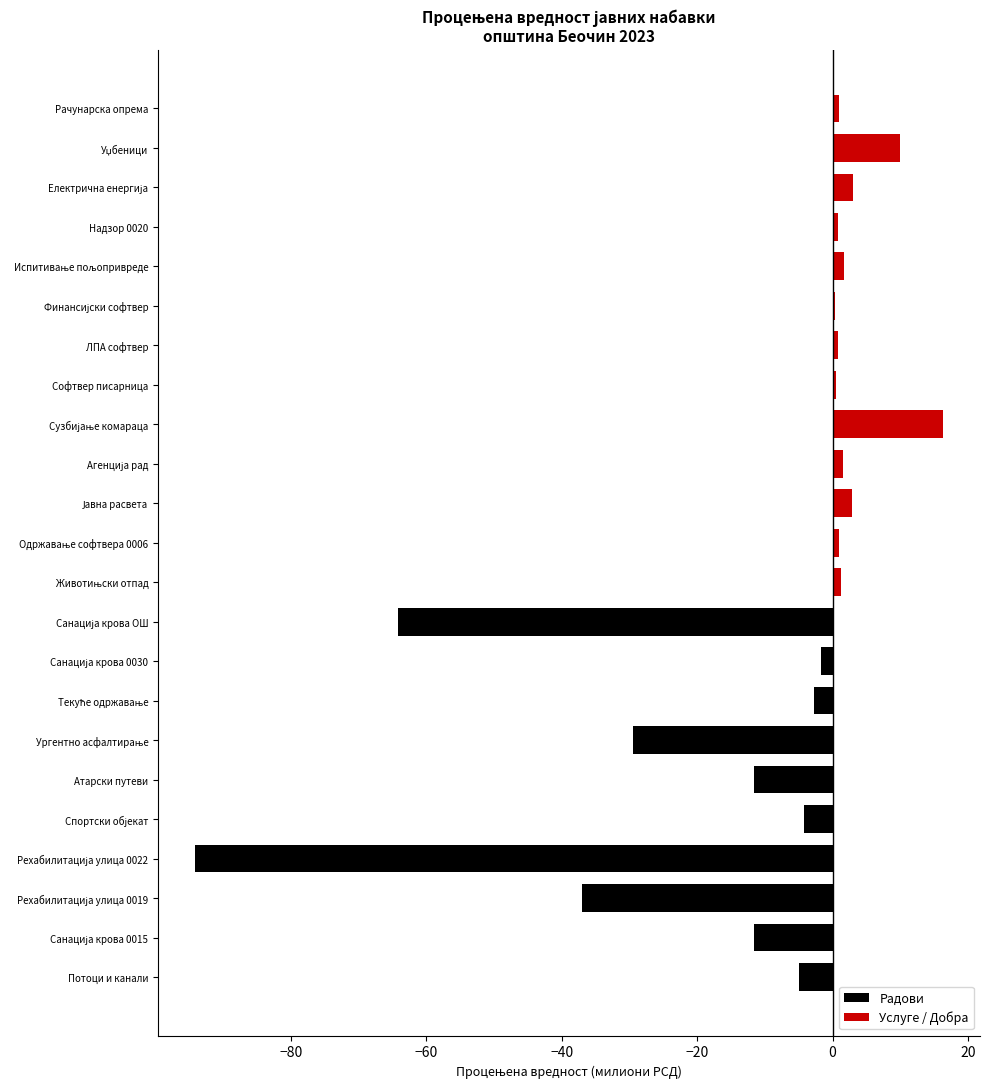

Which has a higher value, Надзор 0020 or Рачунарска опрема?

Надзор 0020